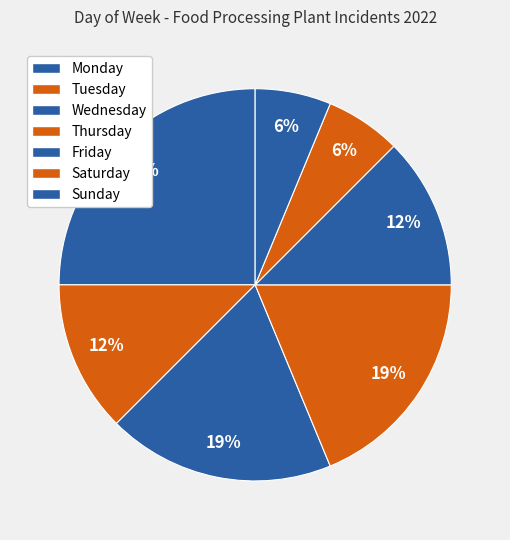

Which slice is the smallest?

Saturday